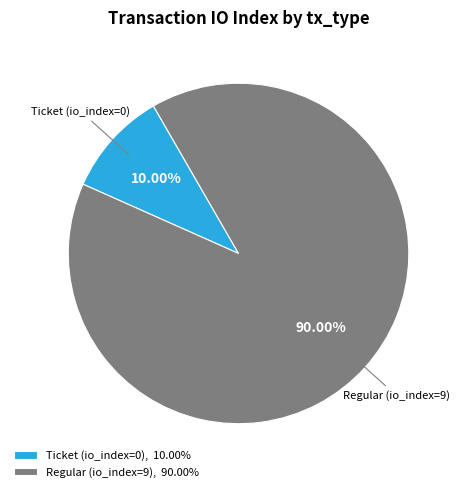

Do Ticket (io_index=0), 10.00% and Regular (io_index=9), 90.00% together represent more than half of the pie?

Yes